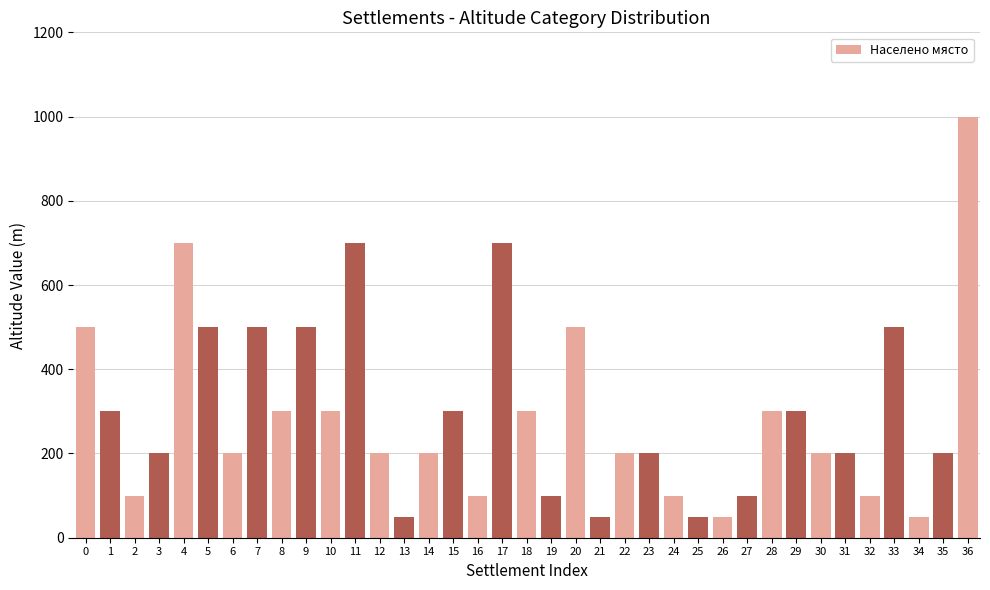

What is the value of the 20th bar from the left?

100